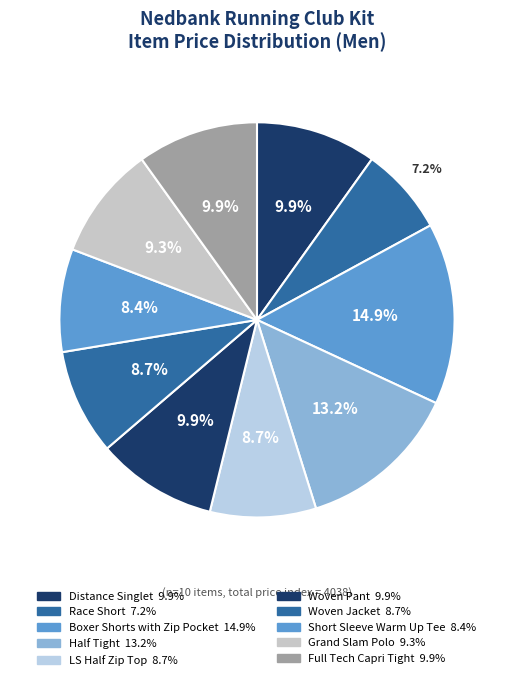

What percentage is the Woven Jacket slice, to the nearest percent?

9%